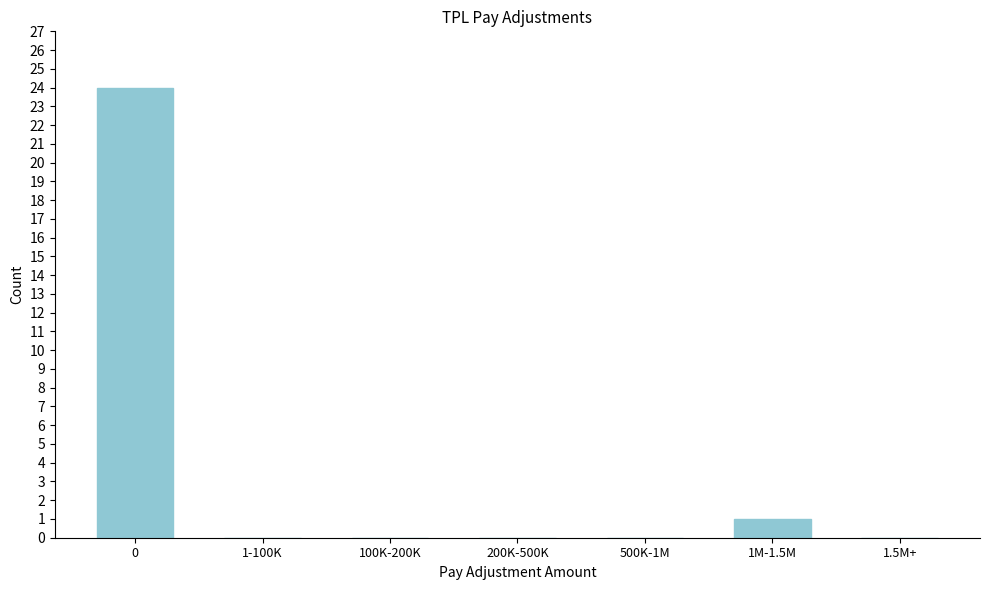

Reading right to left, what are all the values shown in this chart?

1.5M+=0	1M-1.5M=1	500K-1M=0	200K-500K=0	100K-200K=0	1-100K=0	0=24